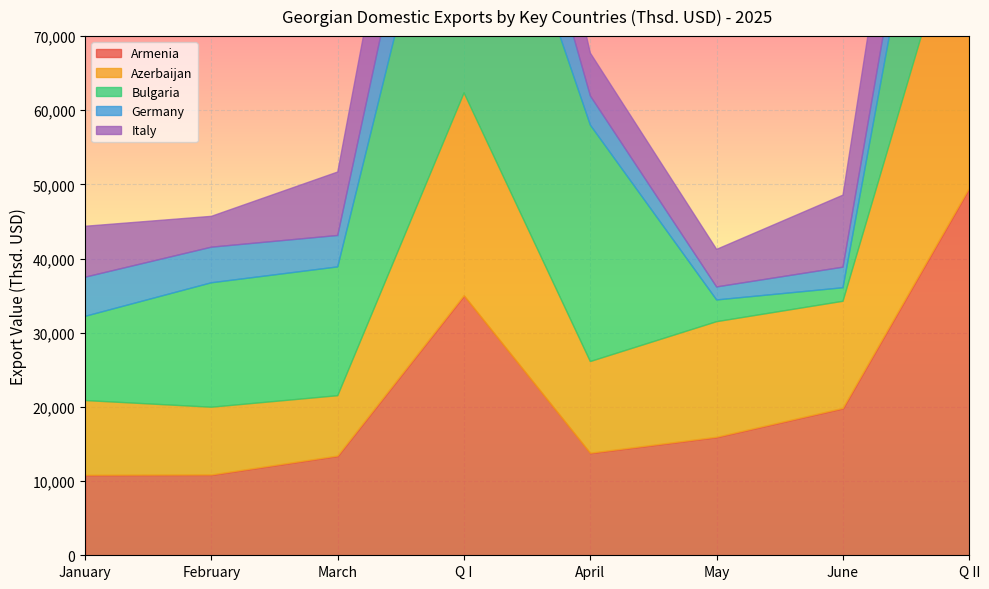

Where do Bulgaria and Germany first cross each other?

May and June